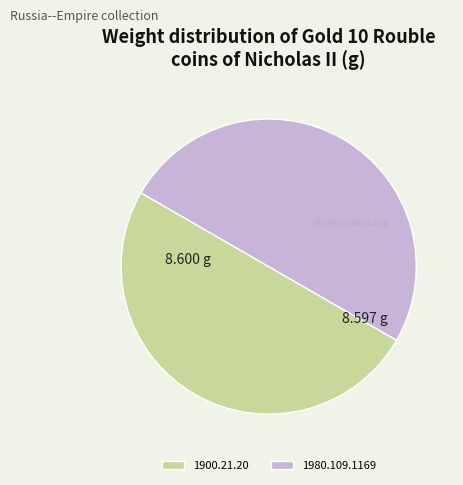

Is it true that 1980.109.1169 is 65% of the pie?

False